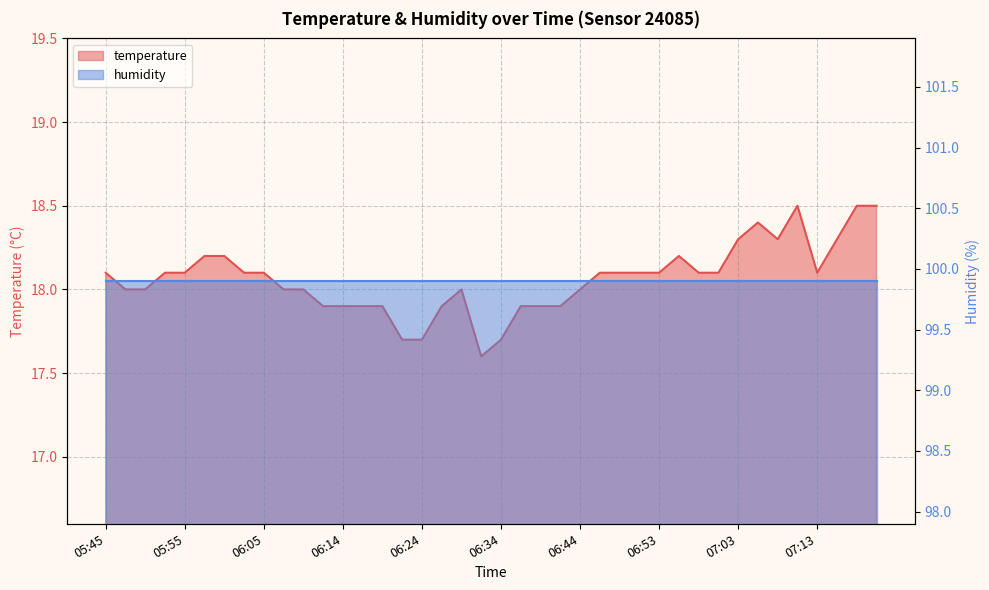

How many data points does each series have?

40